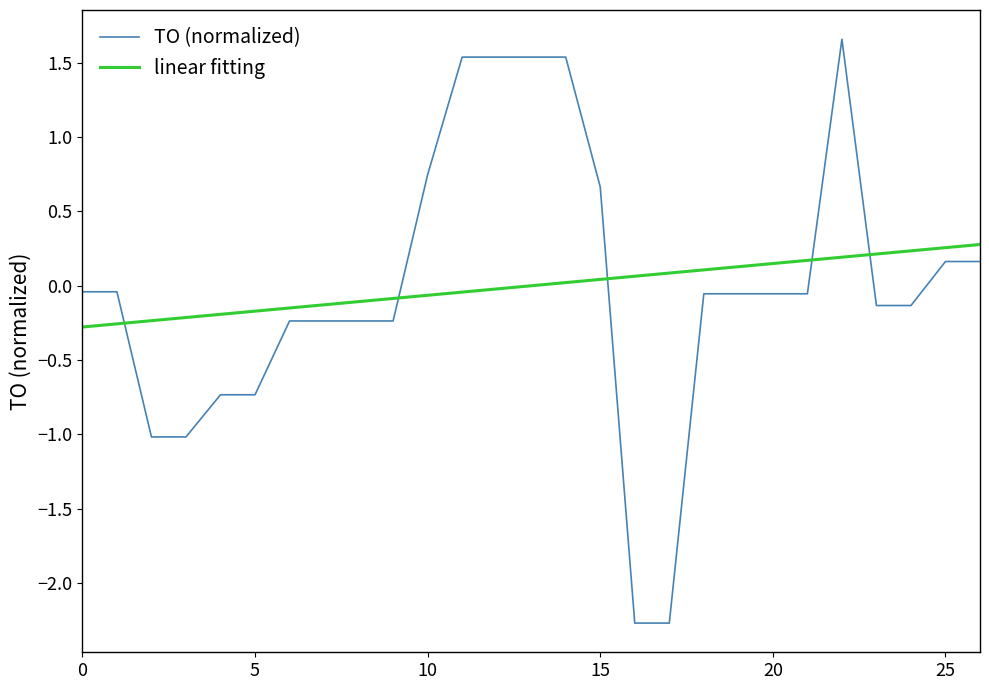

List the series in order of their peak value, lowest first.

linear fitting, TO (normalized)